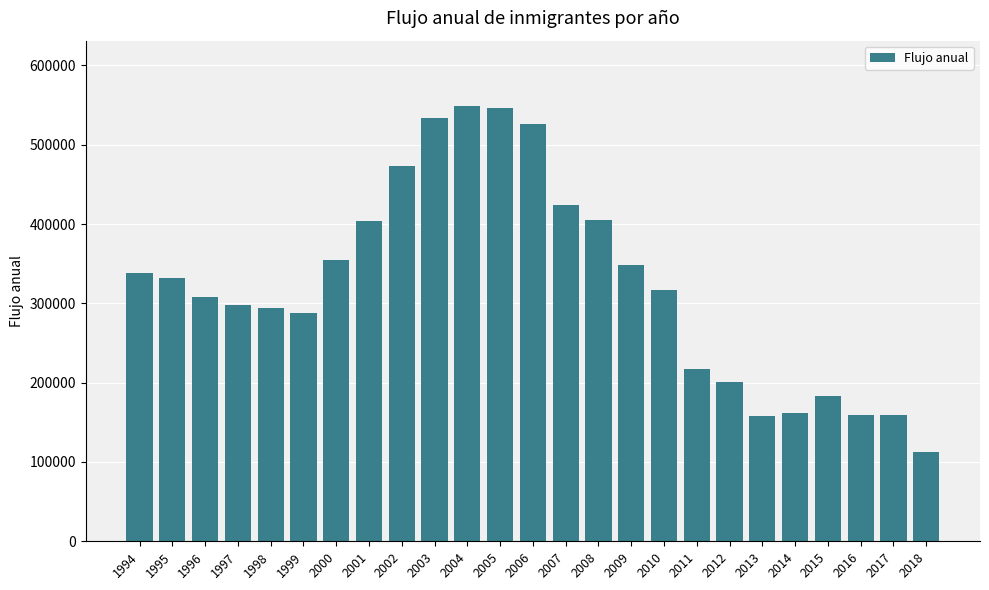

How many bars are there in total?

25